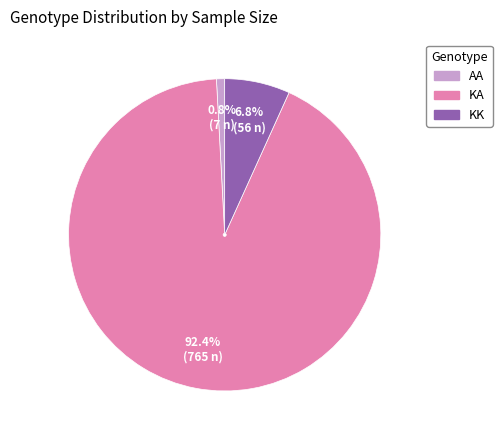

Which has a higher value, AA or KK?

KK